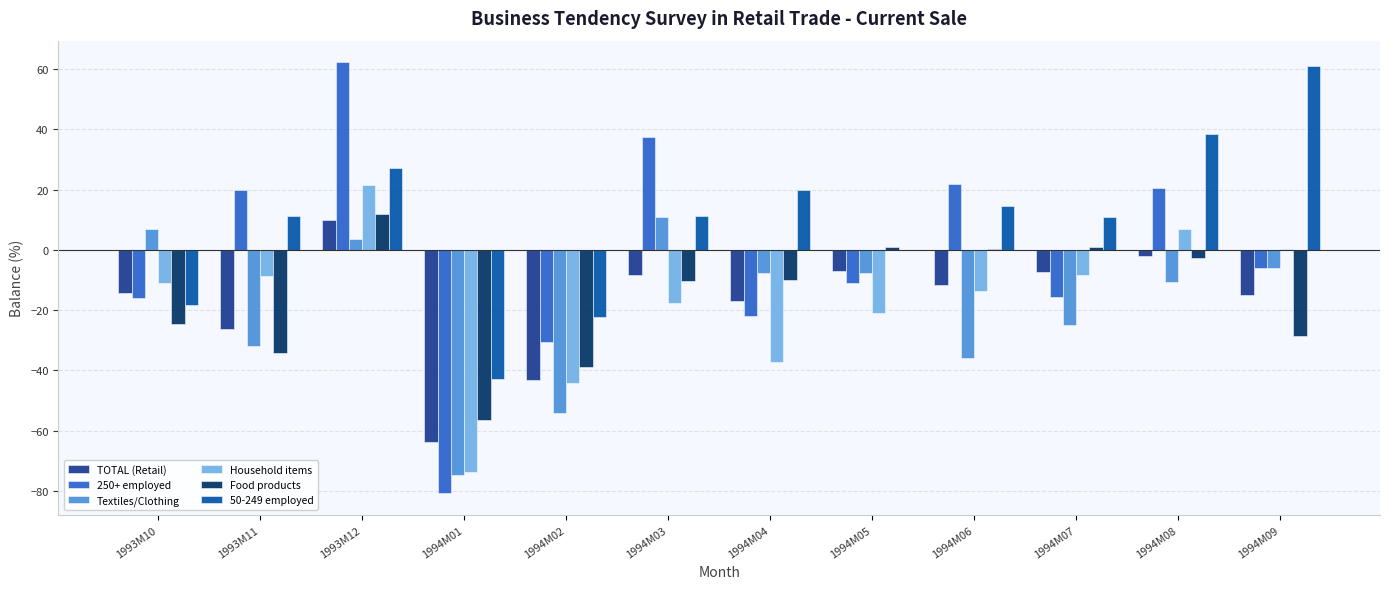

Between 1993M10 and 1993M12, which series saw the biggest shift?

250+ employed